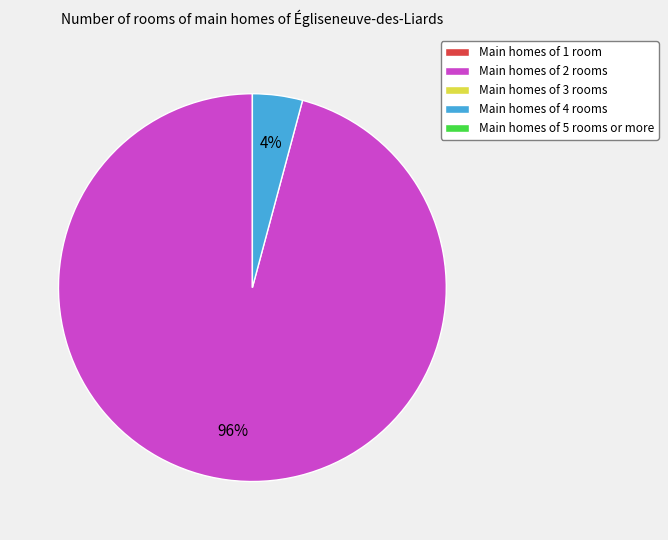

To the nearest percent, what is the average slice percentage?

50%